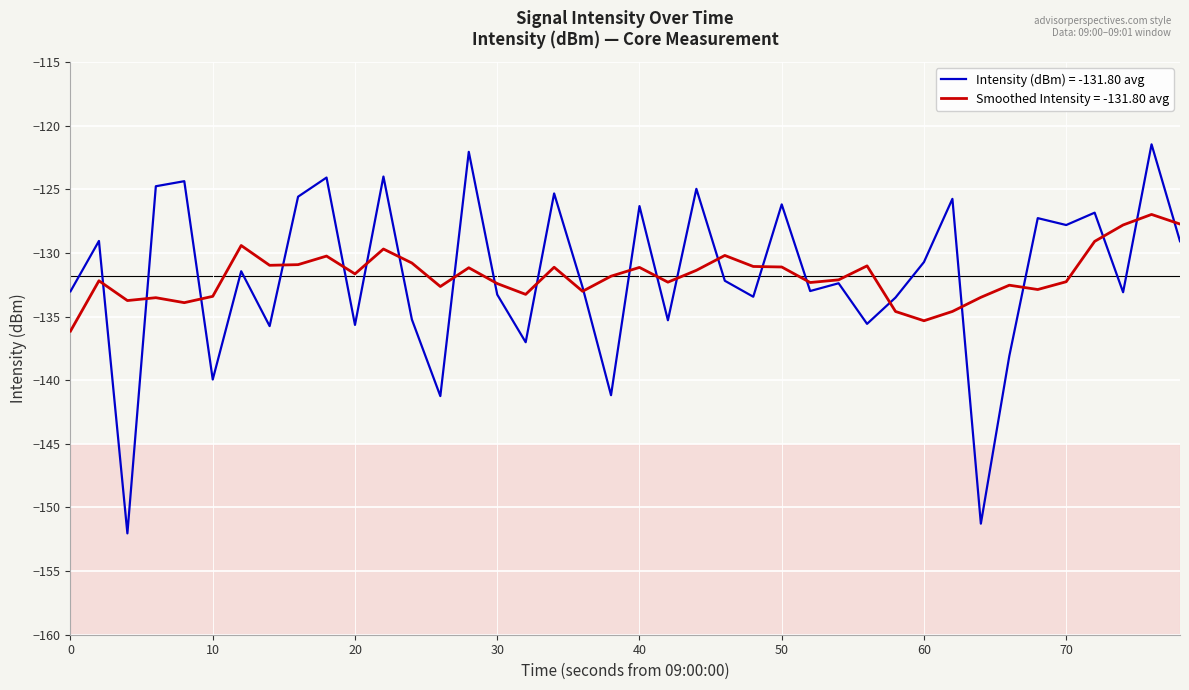

Does the chart display data point markers on the line(s)?

No